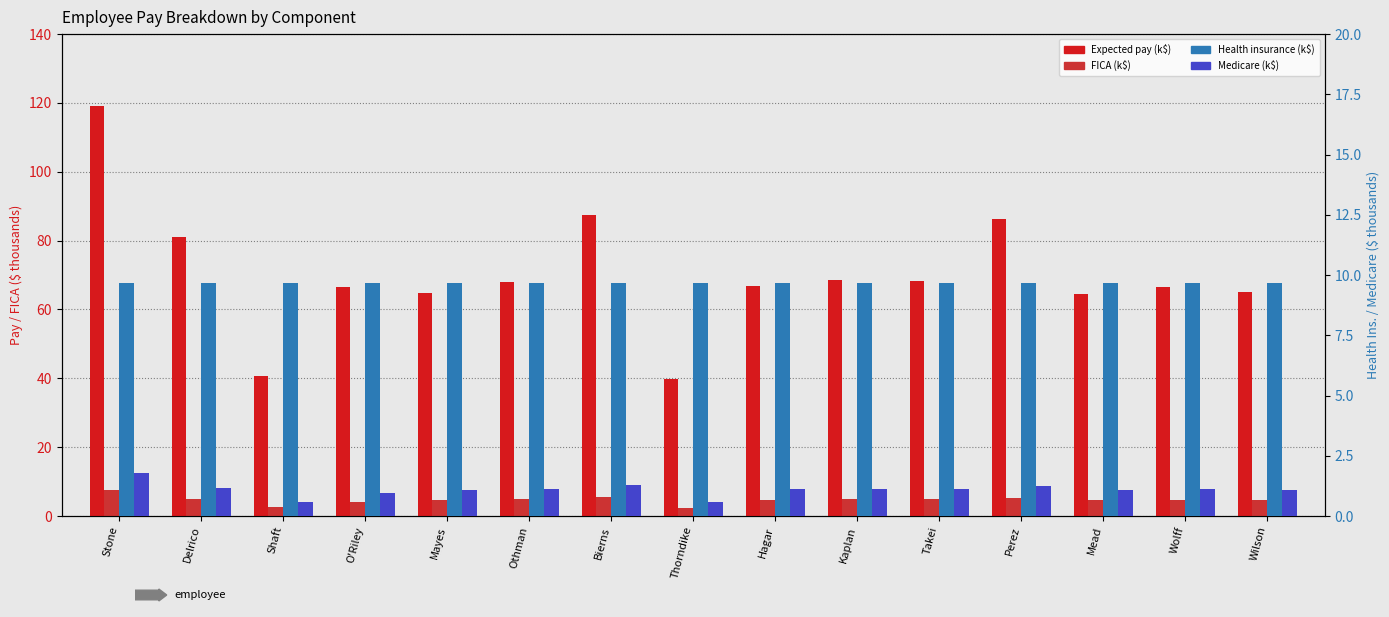

What is the highest value of the Expected pay (k) series?

119.1